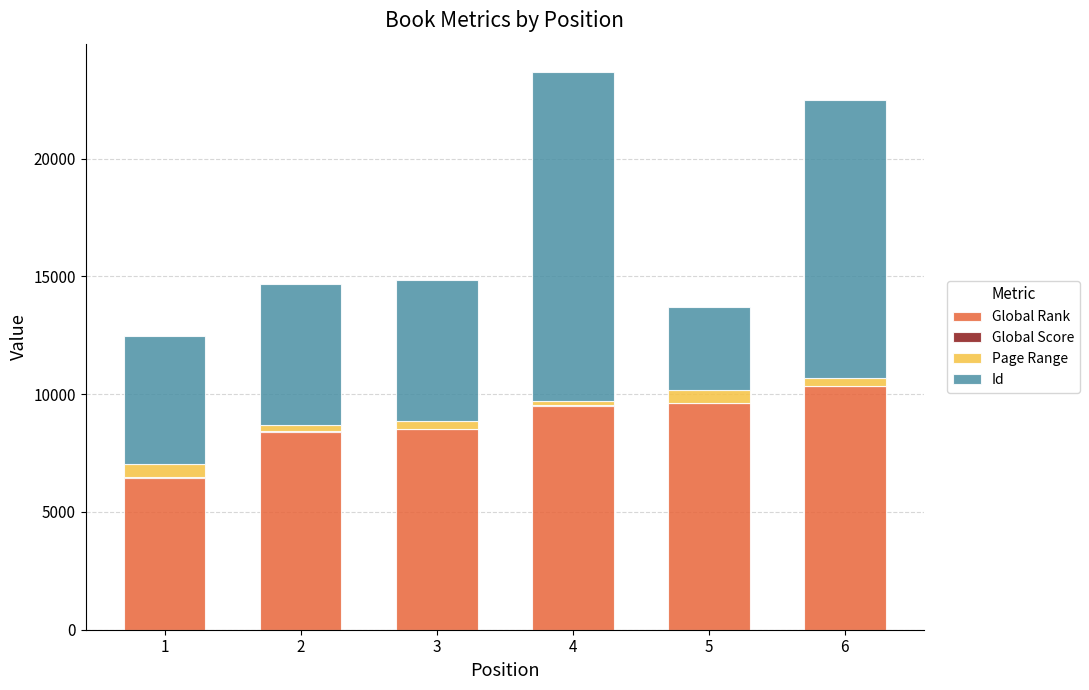

Rank the categories by Page Range value from highest to lowest.

1, 5, 6, 3, 2, 4